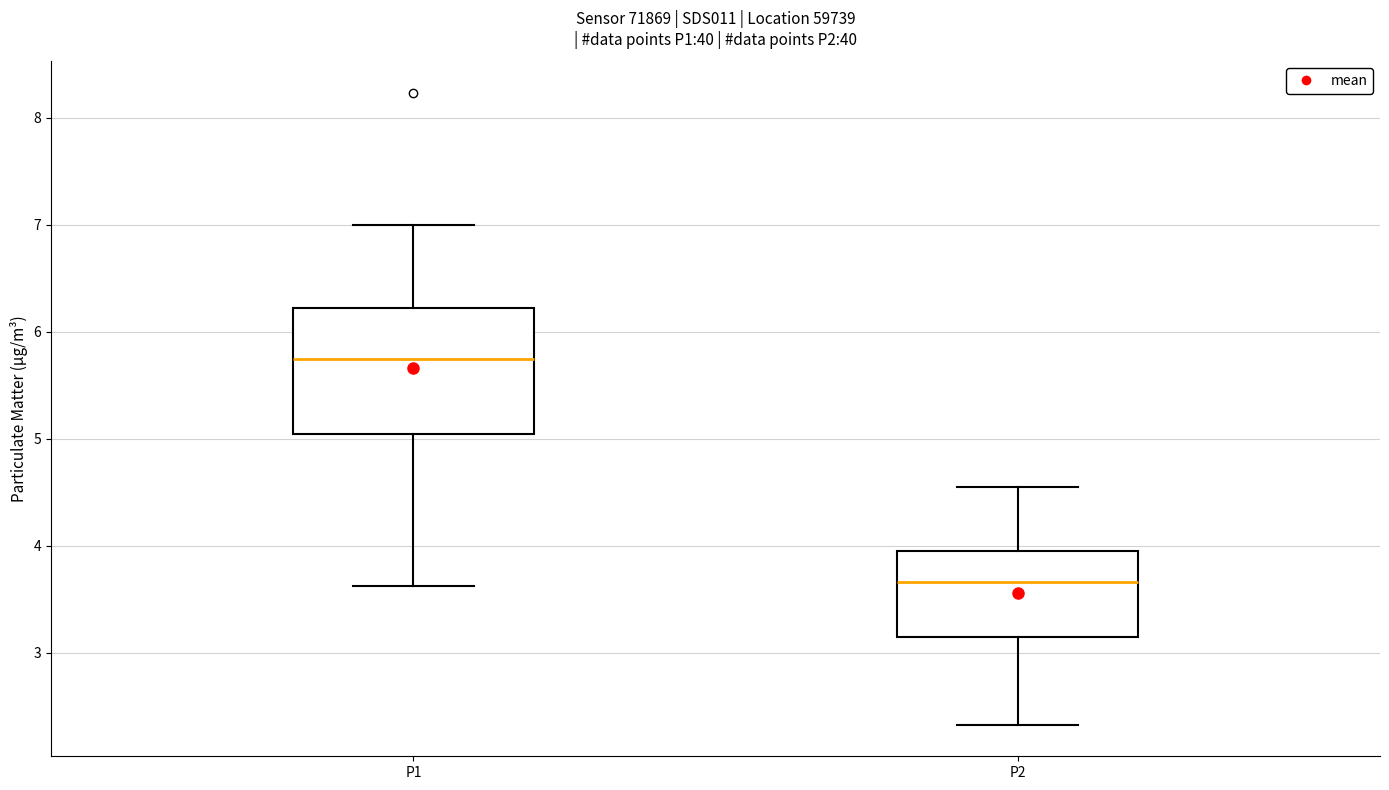

Reading left to right, transcribe this box plot: for each box, give where its median line is, the range the box spans, and where its two whiskers end, as read against the y-axis. The values are not printed on the chart, so give them approximately, as read against the axis.

P1: median 5.8, box 5.0 to 6.2, whiskers 3.6 to 7.0
P2: median 3.7, box 3.1 to 4.0, whiskers 2.3 to 4.6